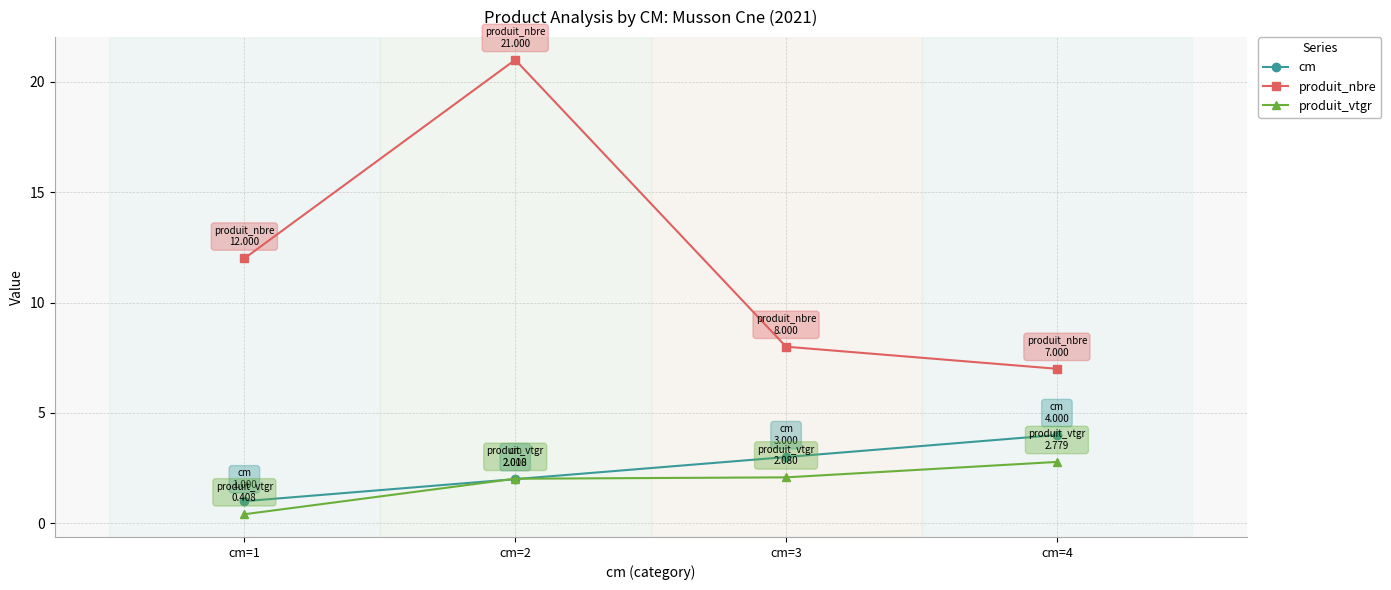

How many categories are shown in the chart?

4